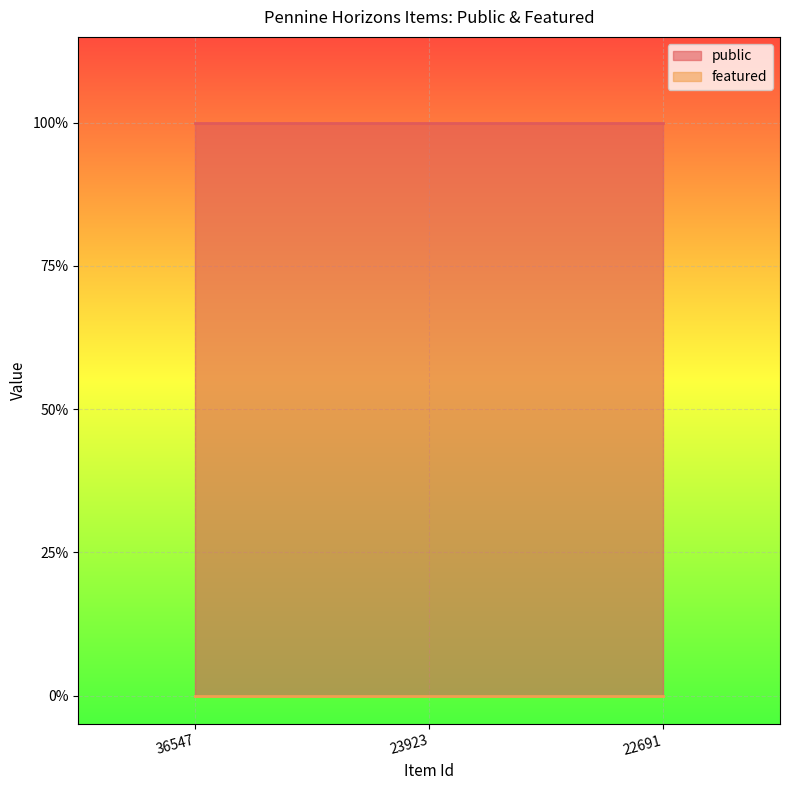

Rank the series by their maximum value, from lowest to highest.

featured, public